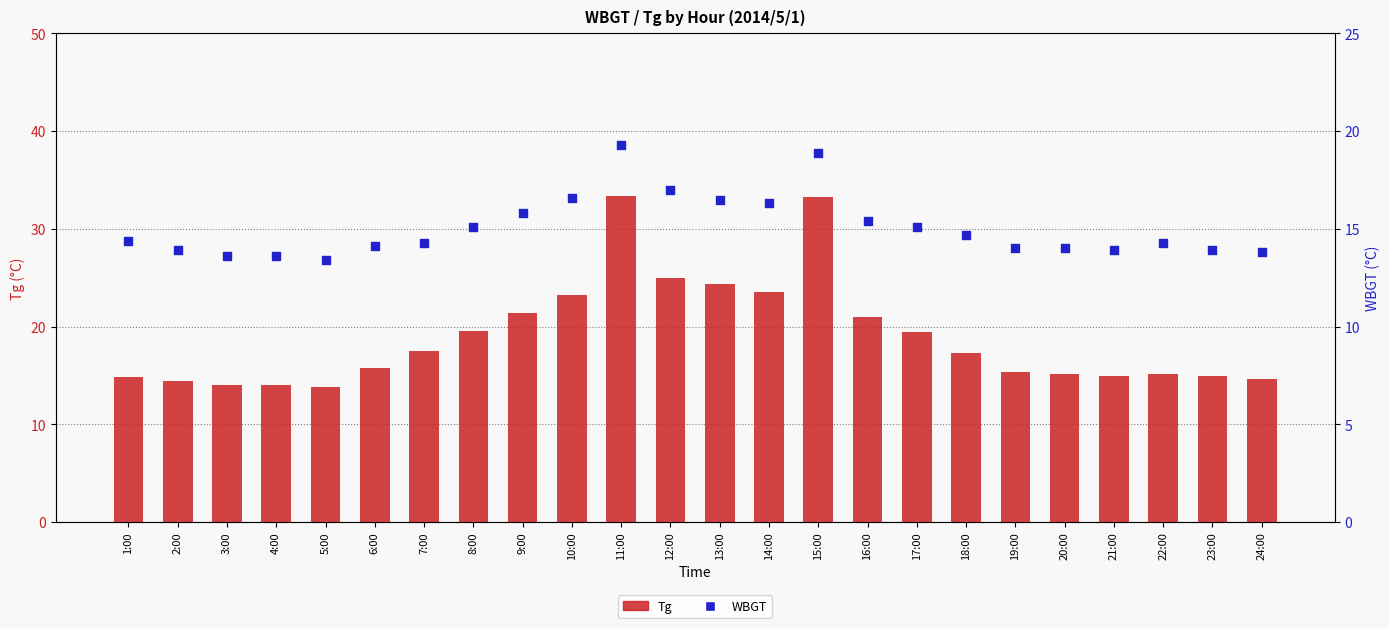

What are all the series names shown in the legend?

Tg, WBGT